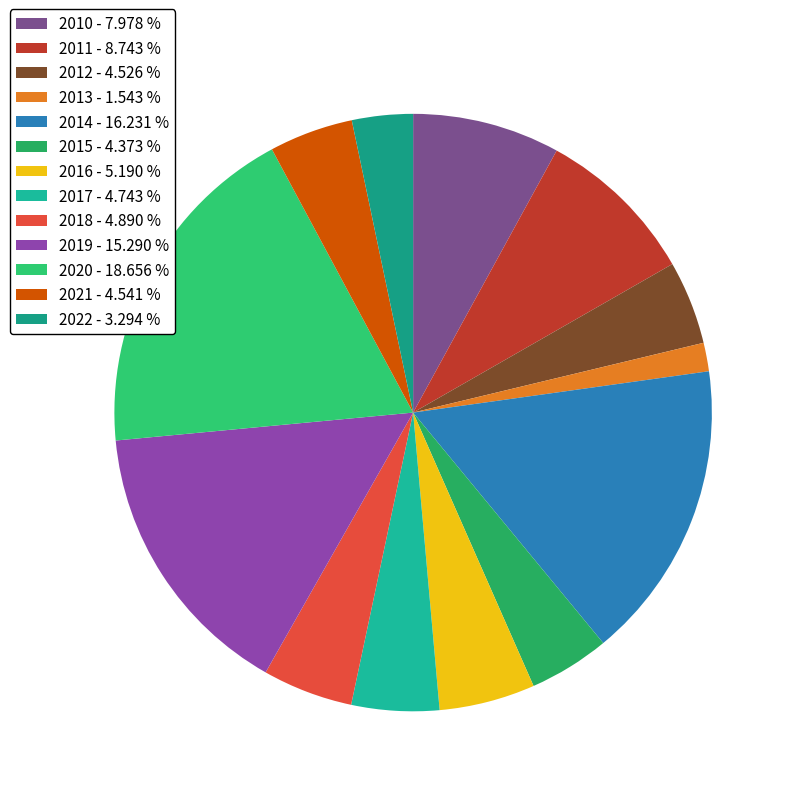

To the nearest percent, what is the average slice percentage?

8%